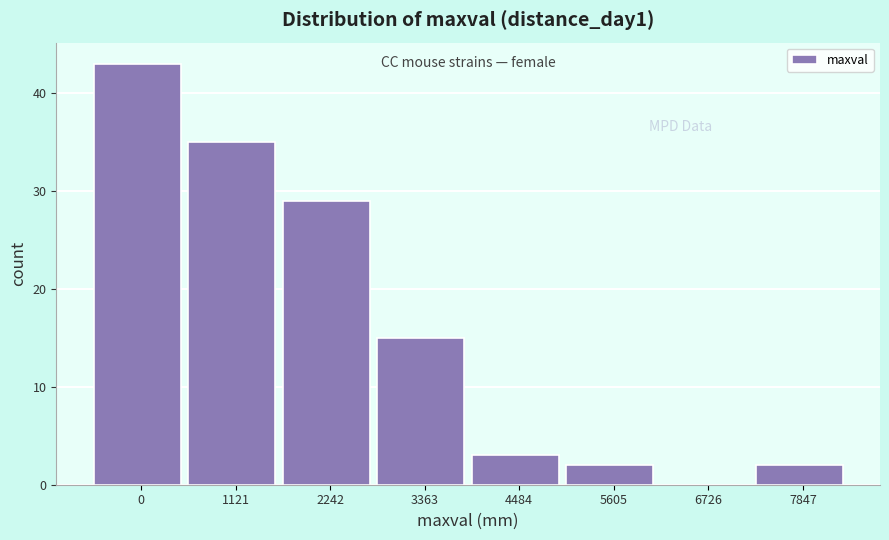

Reading left to right, list all the values displayed in this chart.

0=43	1121=35	2242=29	3363=15	4484=3	5605=2	6726=0	7847=2